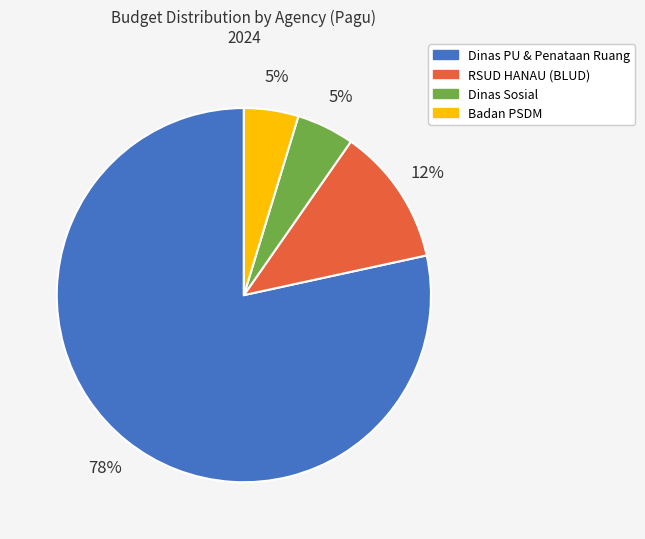

To the nearest percent, what is the average slice percentage?

25%